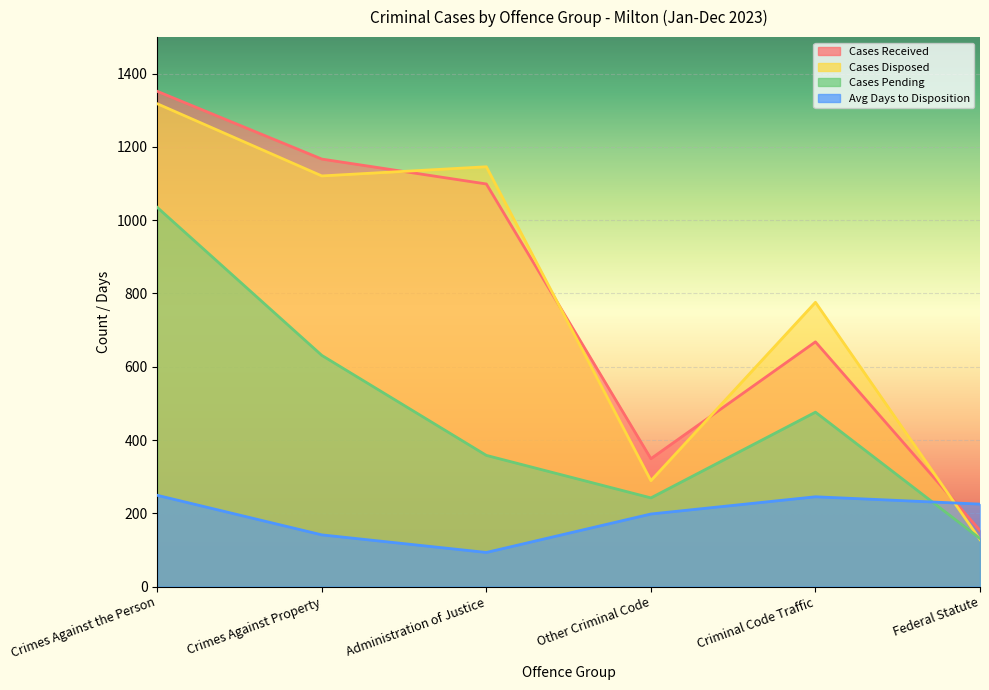

What is the greatest value displayed?

1352